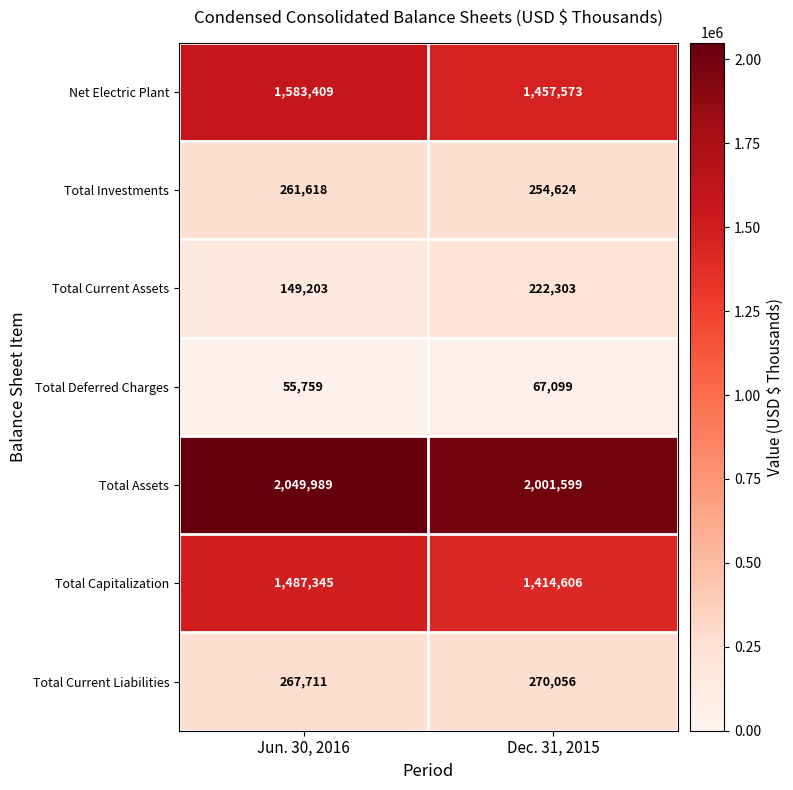

How many data points does each series have?

2